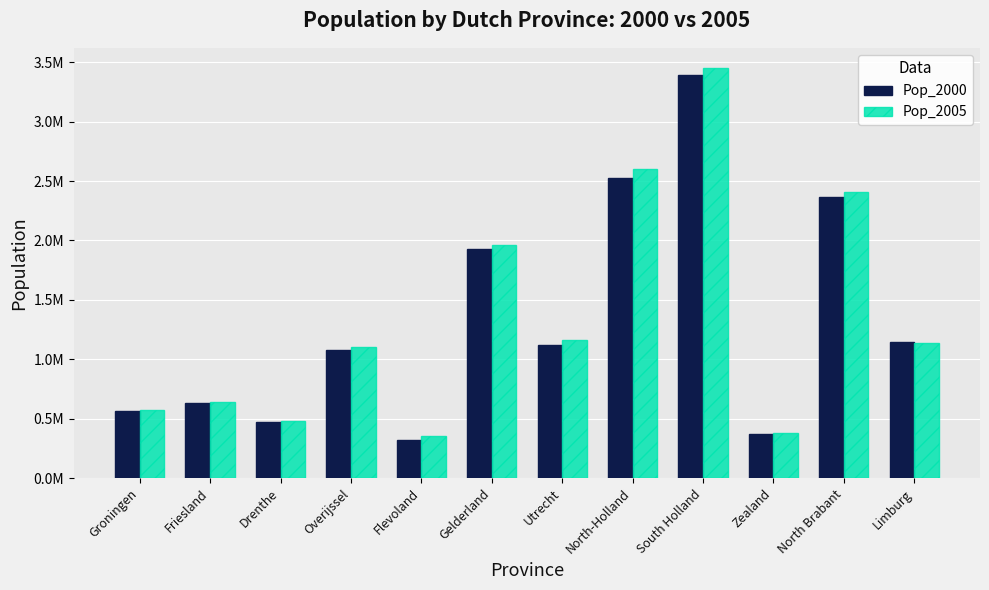

At Drenthe, list the series in order from smallest to largest.

Pop_2000, Pop_2005